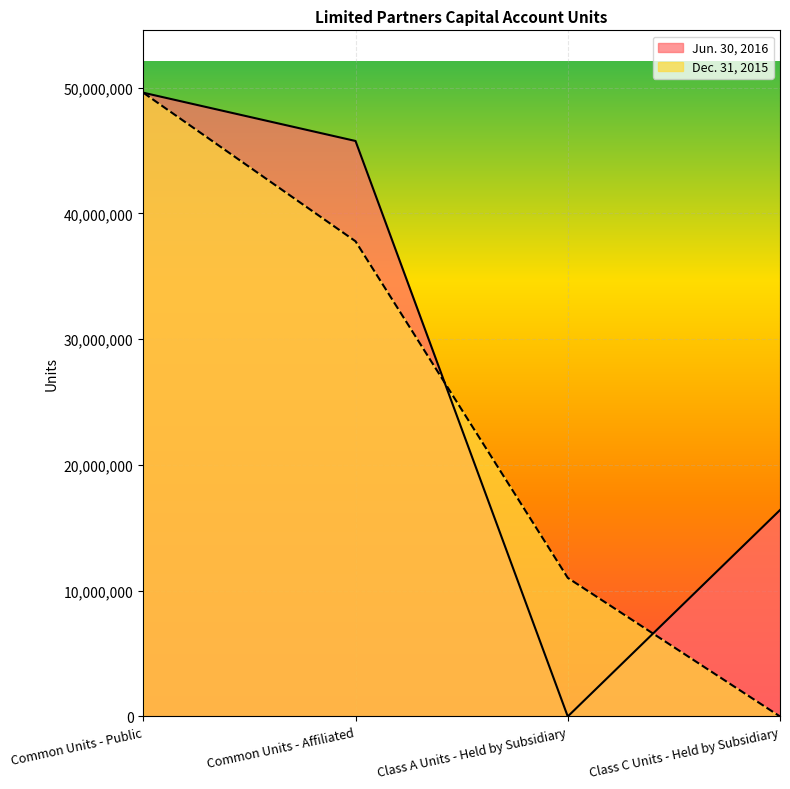

Rank the series at Common Units - Affiliated from highest to lowest value.

Jun. 30, 2016, Dec. 31, 2015